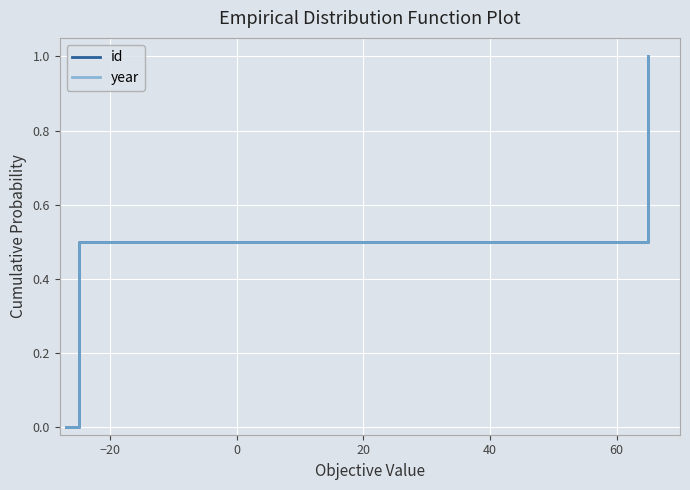

Is this an area chart (filled region under the line)?

No